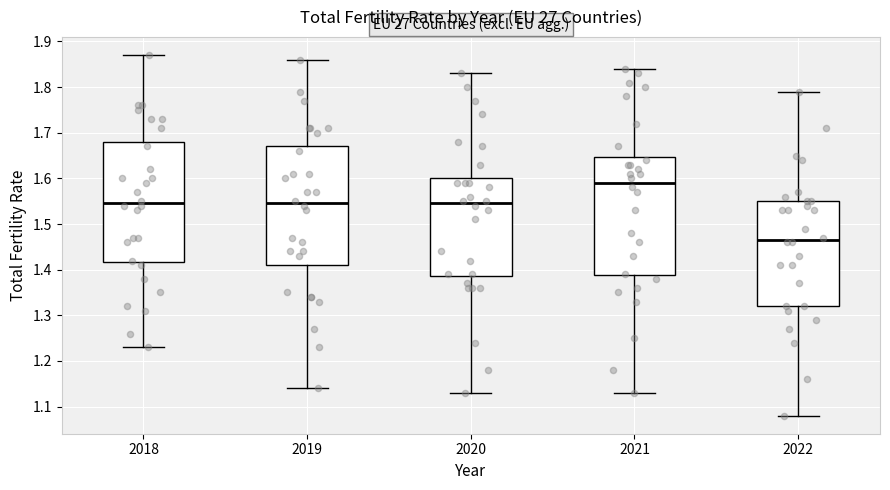

Where is the upper edge of the box at x = 2018 on the y-axis? The values are not printed on the chart, so give them approximately, as read against the axis.

1.68